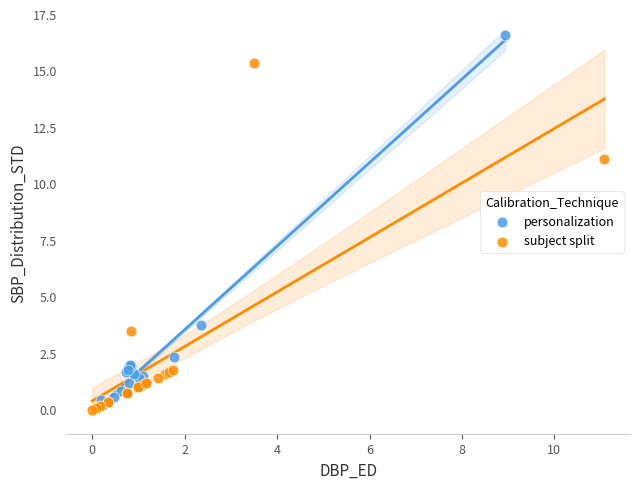

Which series has the widest spread of Y values?

personalization